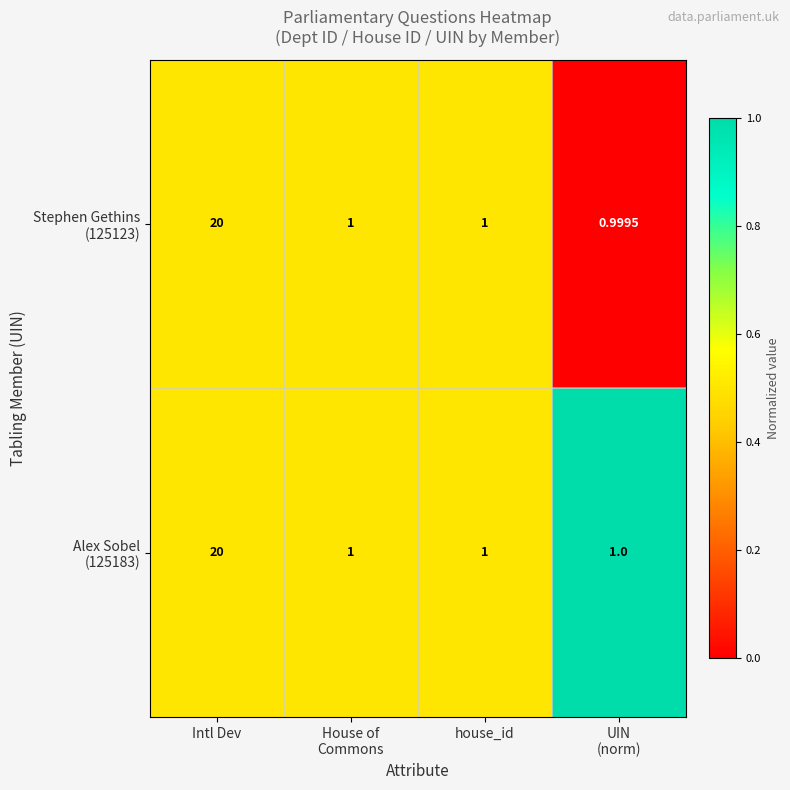

At which category does the chart reach its minimum across all series?

UIN
(norm)